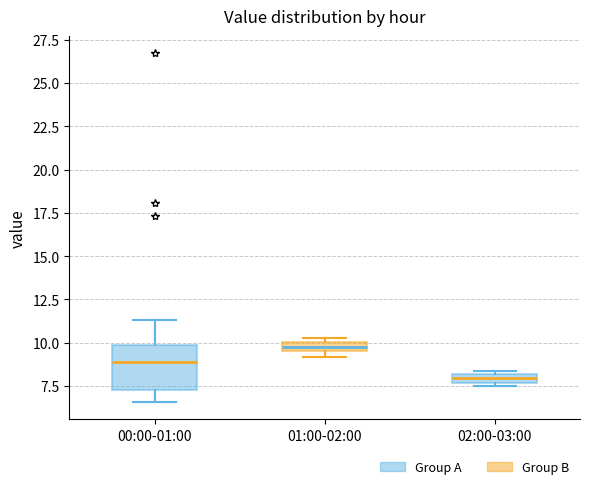

Which box is the tallest, from its lower edge to its upper edge?

00:00-01:00